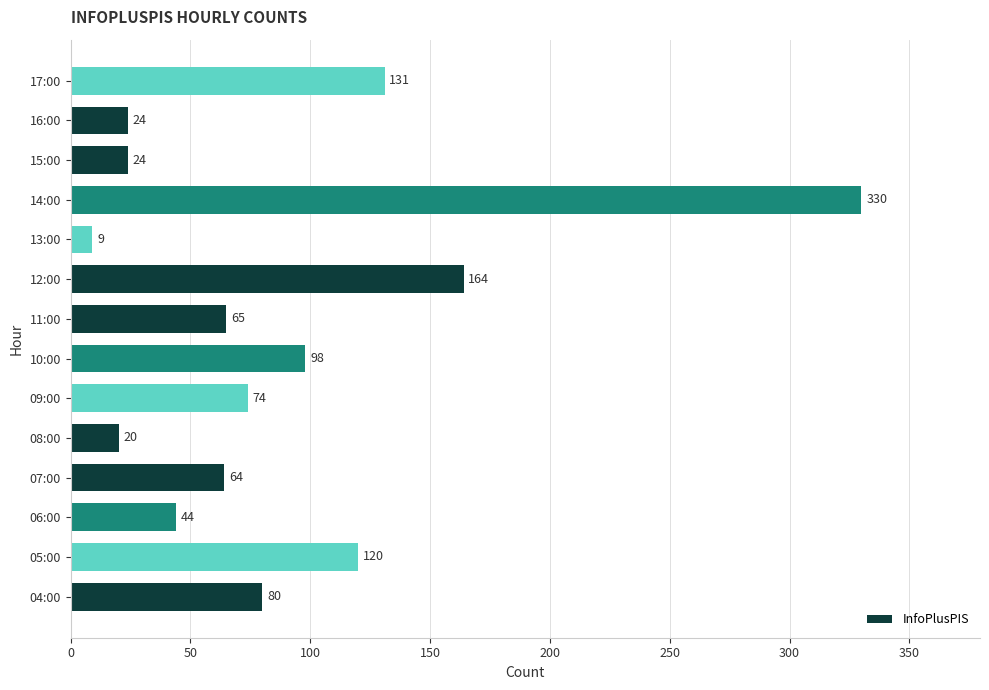

The value at 04:00 is 107. True or false?

False